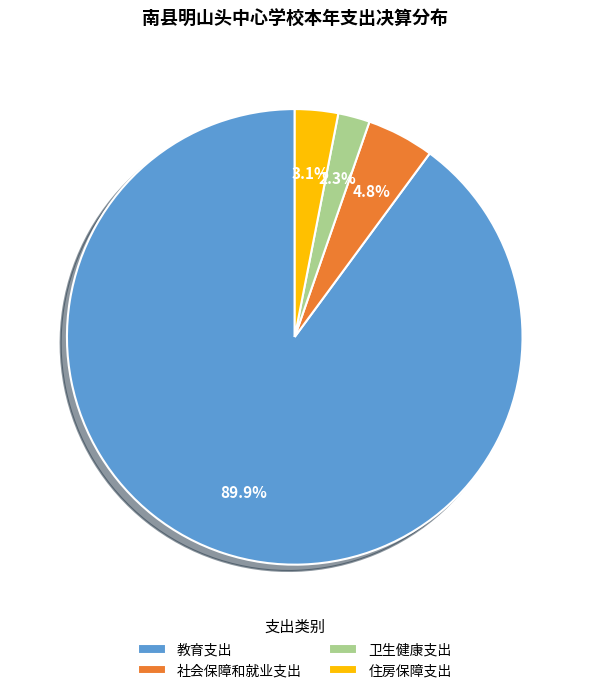

What portion of the pie excludes 卫生健康支出?

97.7%